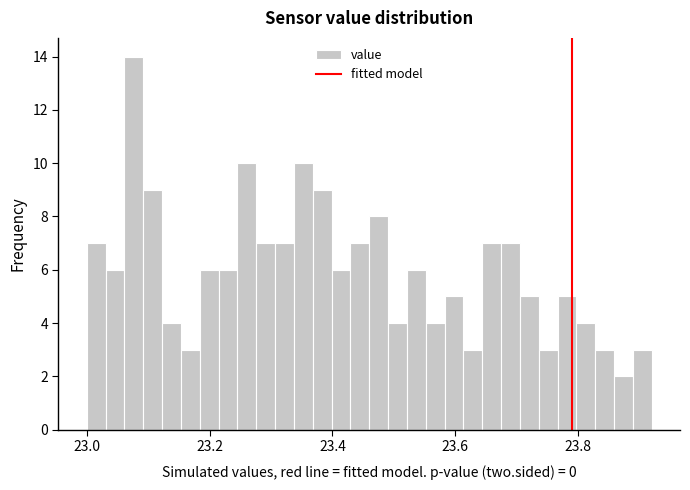

Around what value on the x-axis is the tallest bar? Give the approximate position of its centre, as read against the axis.

23.08